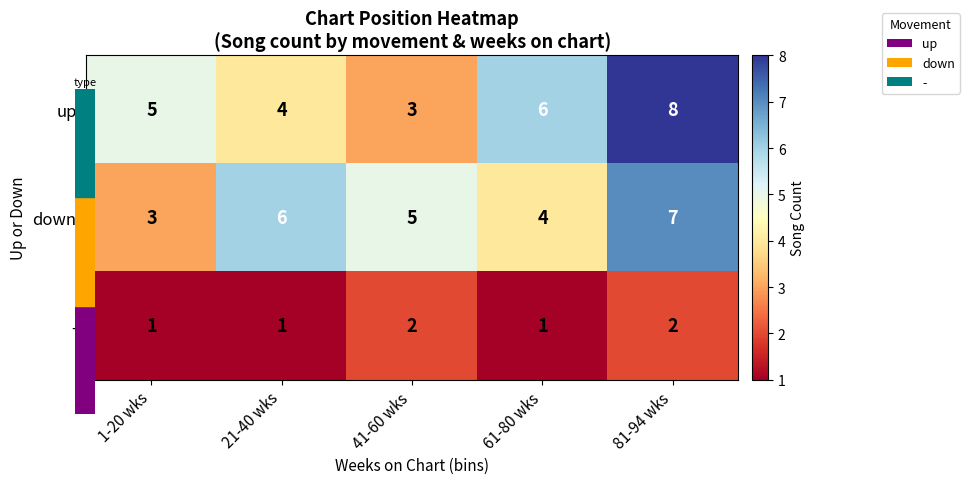

What is the difference between the maximum and minimum values in the up series?

5